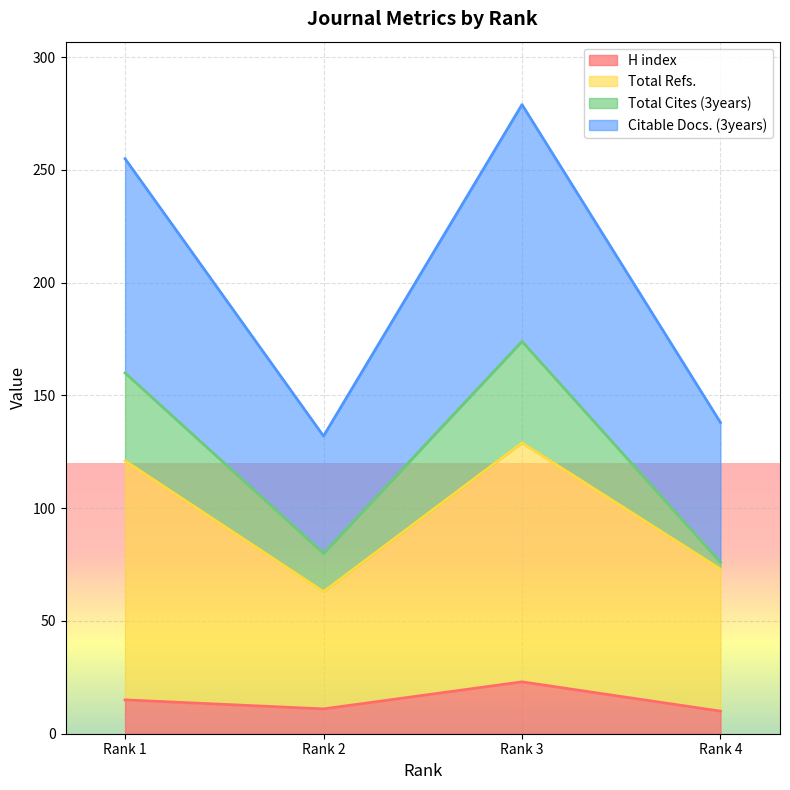

What is the greatest value displayed?

279